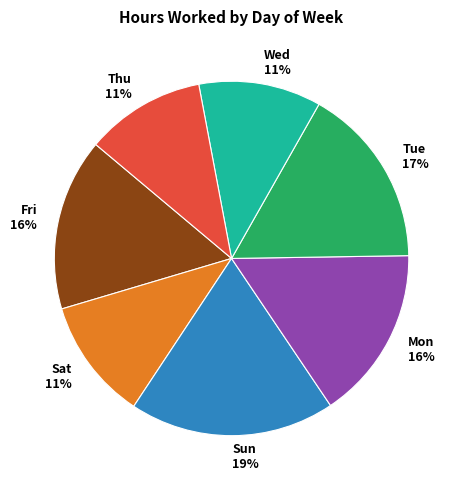

Is it true that Tue 17% is 6% of the pie?

False